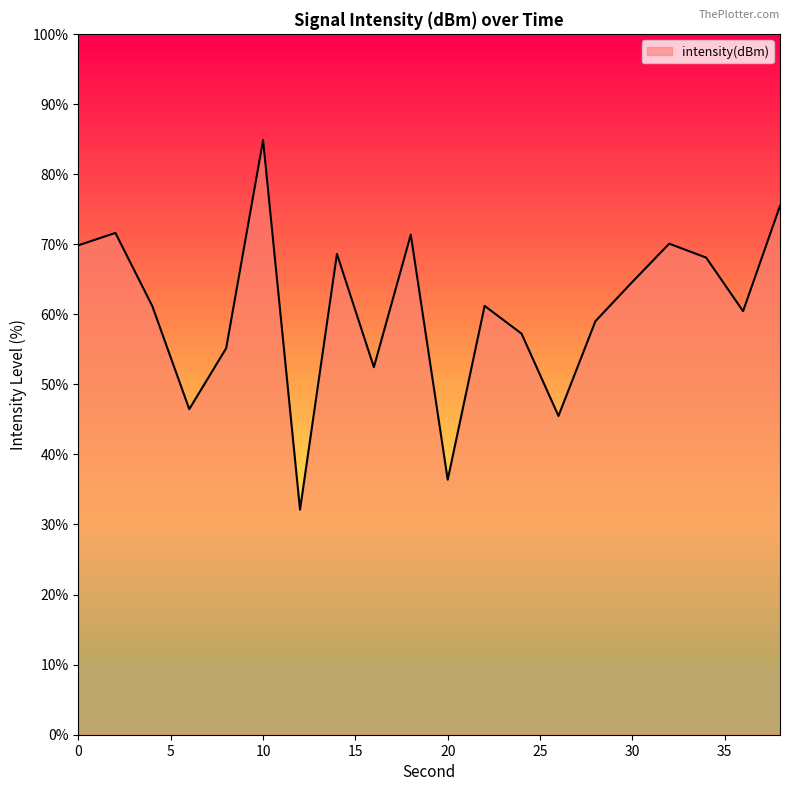

What is the maximum value shown in the chart?

84.8